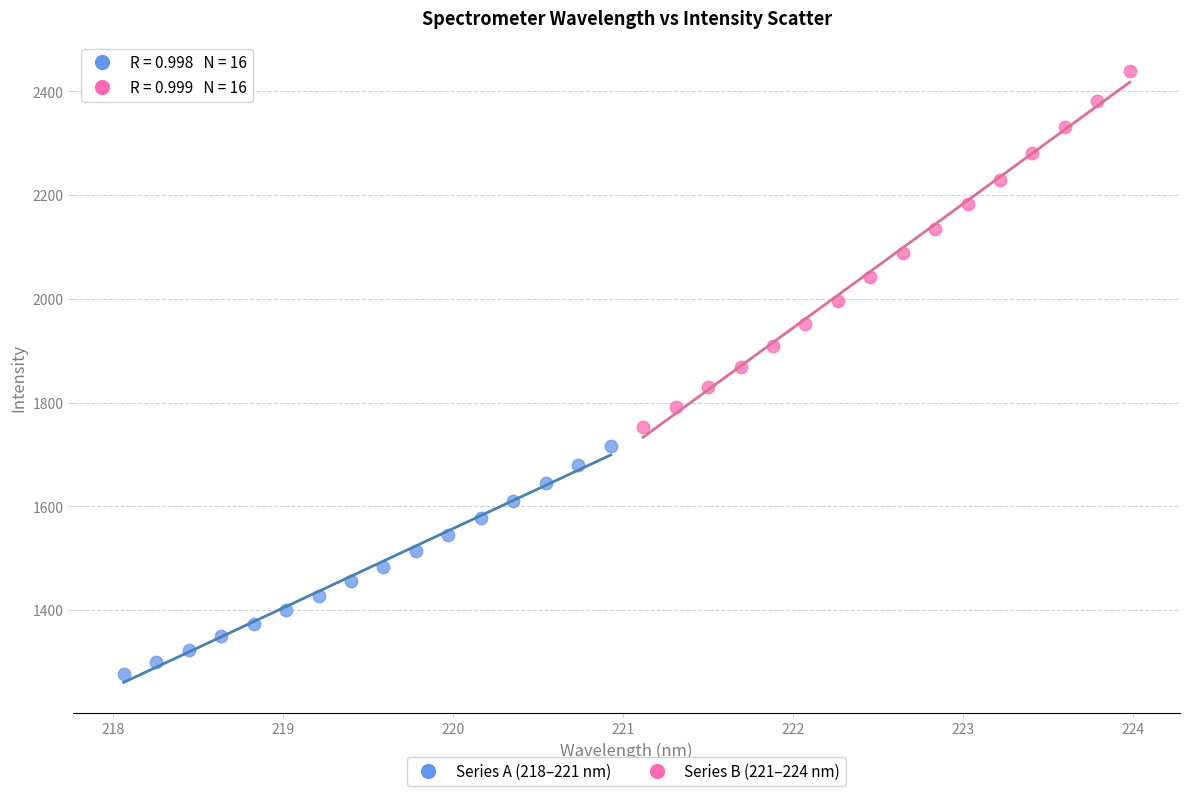

What are all the series names shown in the legend?

Series A (218–221 nm), Series B (221–224 nm)